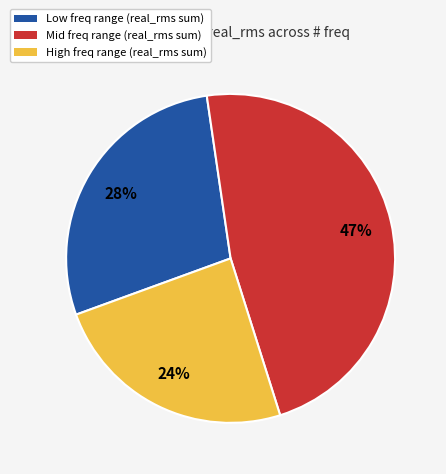

To the nearest percent, what is the average slice percentage?

33%